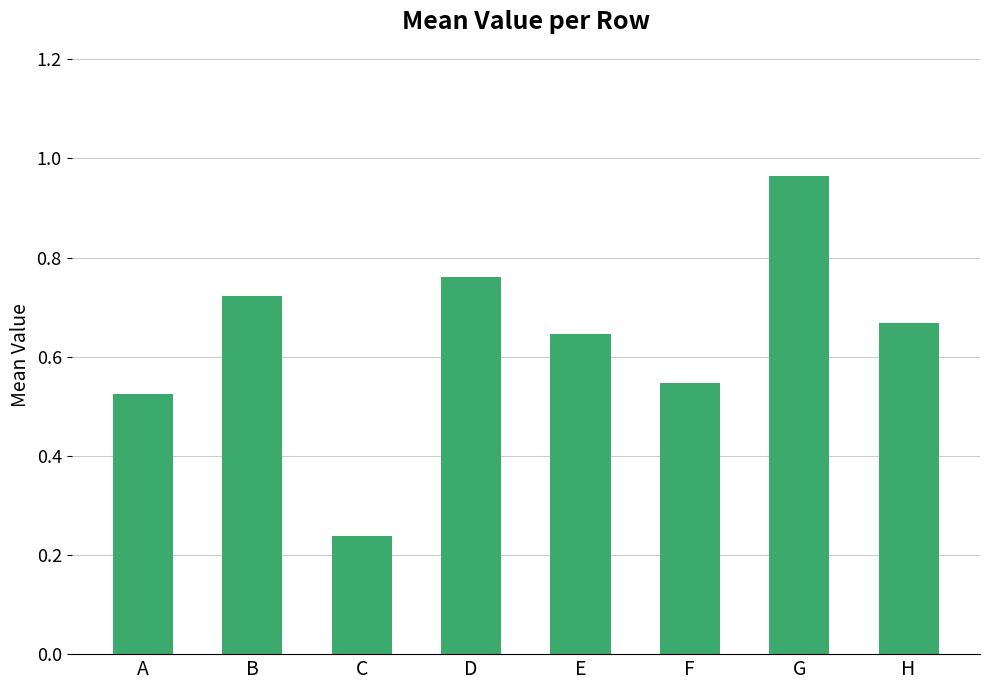

True or false: the data shows 0.4 at H.

False